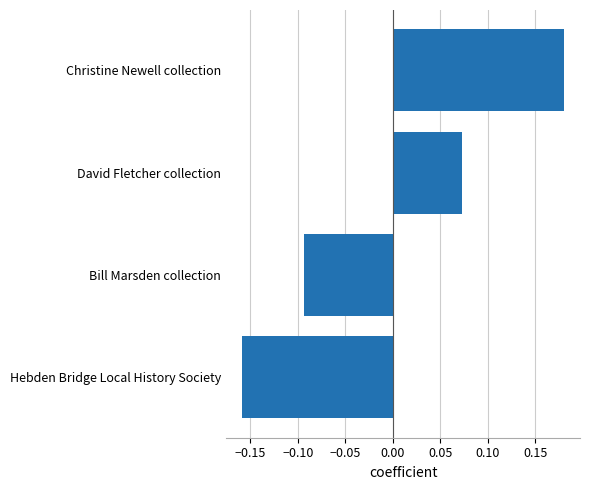

List the labels in order of value, smallest first.

Hebden Bridge Local History Society, Bill Marsden collection, David Fletcher collection, Christine Newell collection